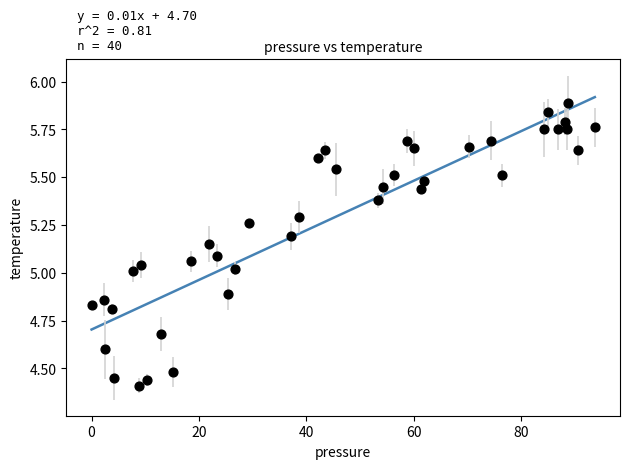

What is the range of Y values (max minus min)?

1.5